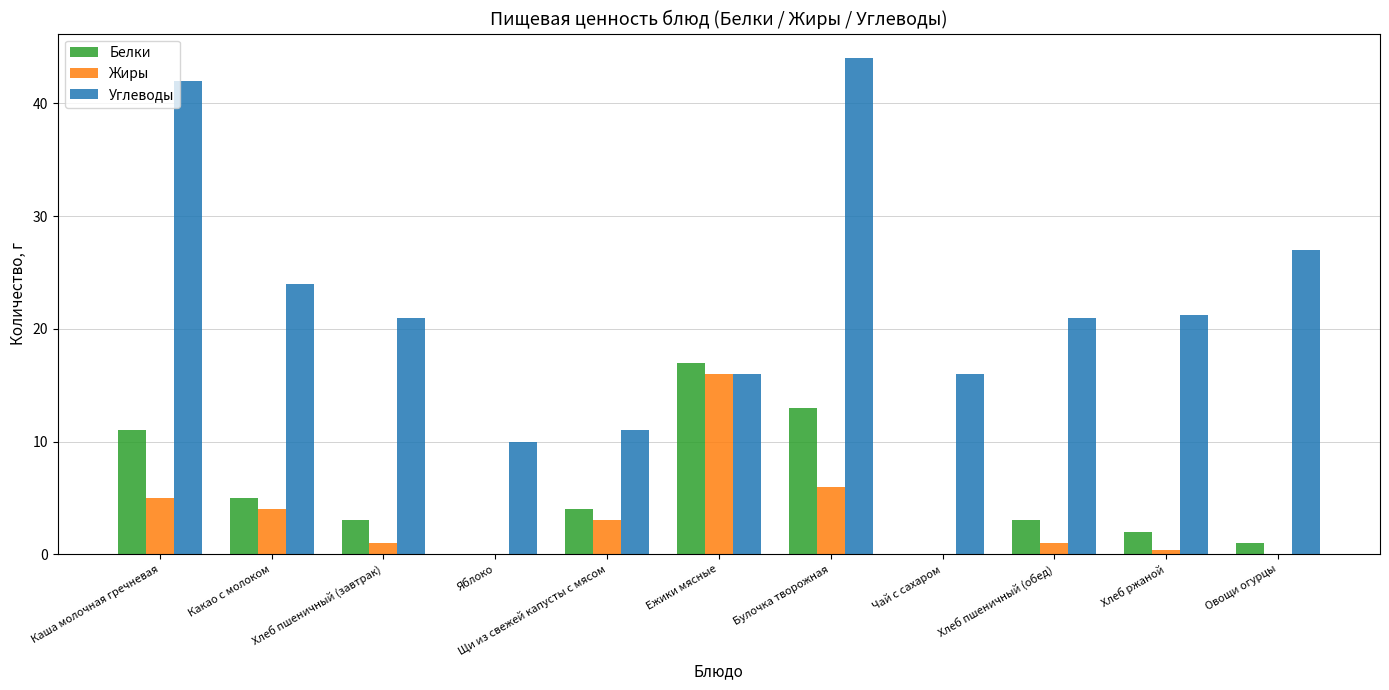

What is the sum of all Углеводы values?

253.2